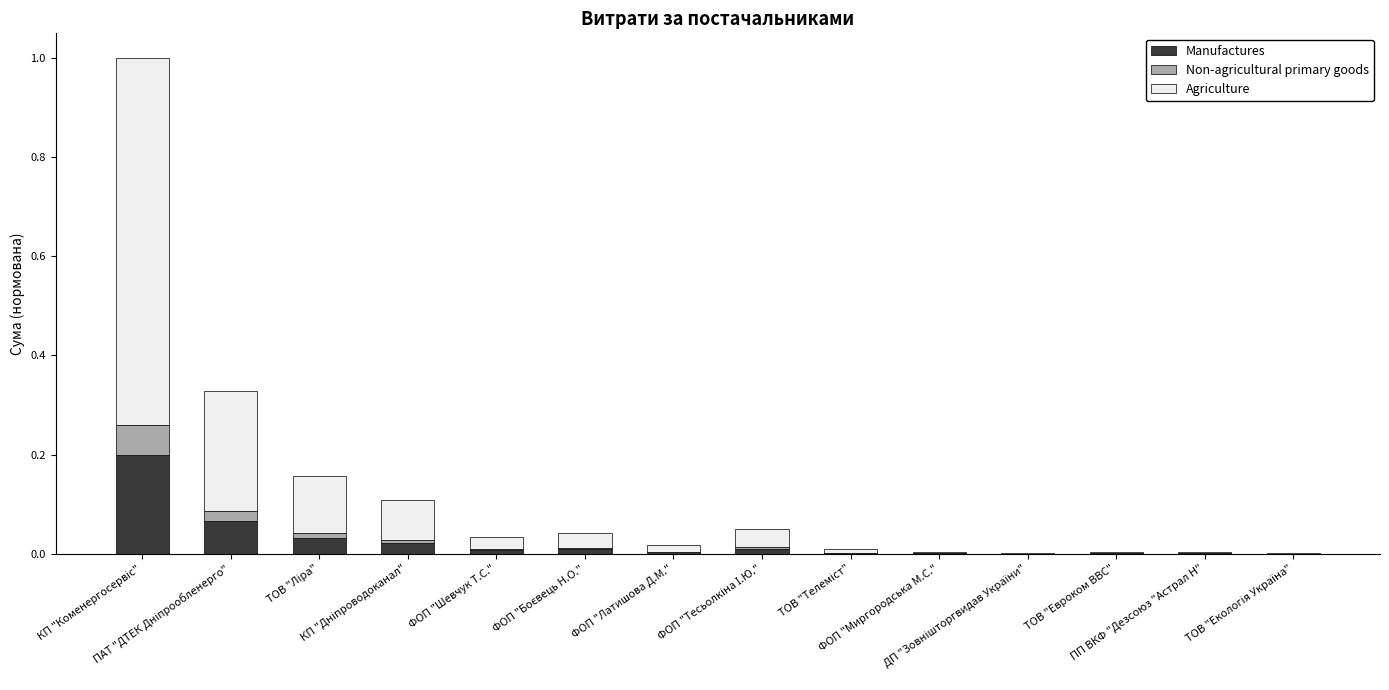

What are all the series names shown in the legend?

Manufactures, Non-agricultural primary goods, Agriculture